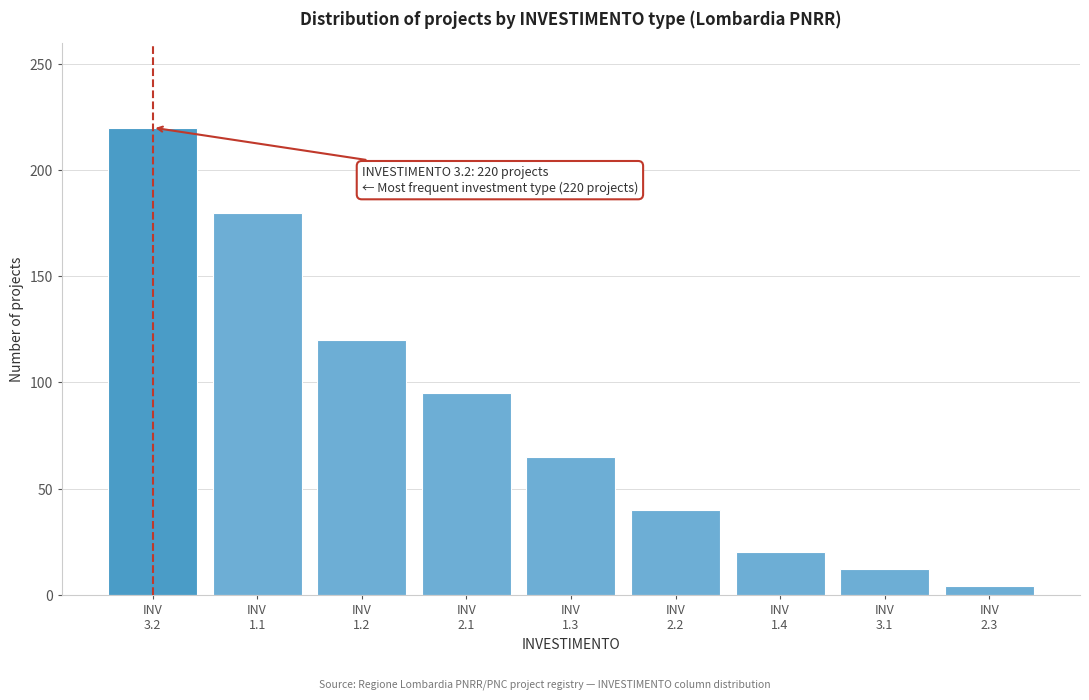

Reading right to left, list all the values displayed in this chart.

4	12	20	40	65	95	120	180	220